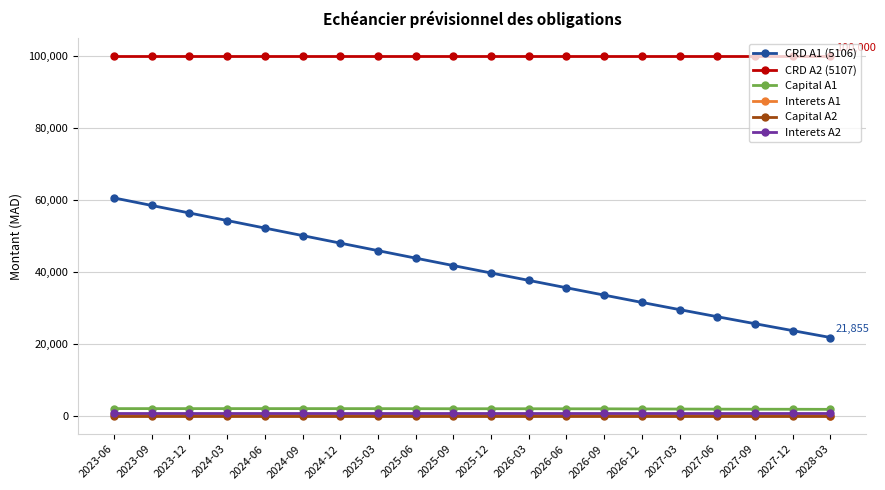

What position from the left is 2028-03?

20